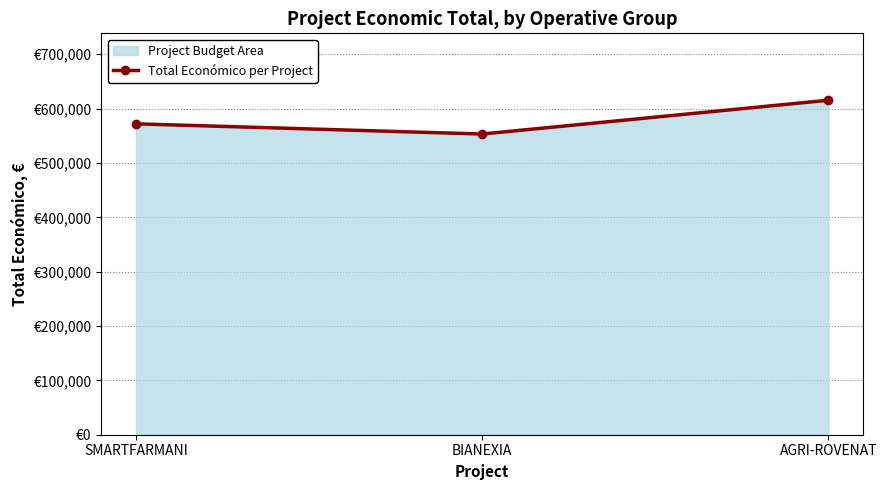

What is the sum of the values at AGRI-ROVENAT and SMARTFARMANI?

1187340